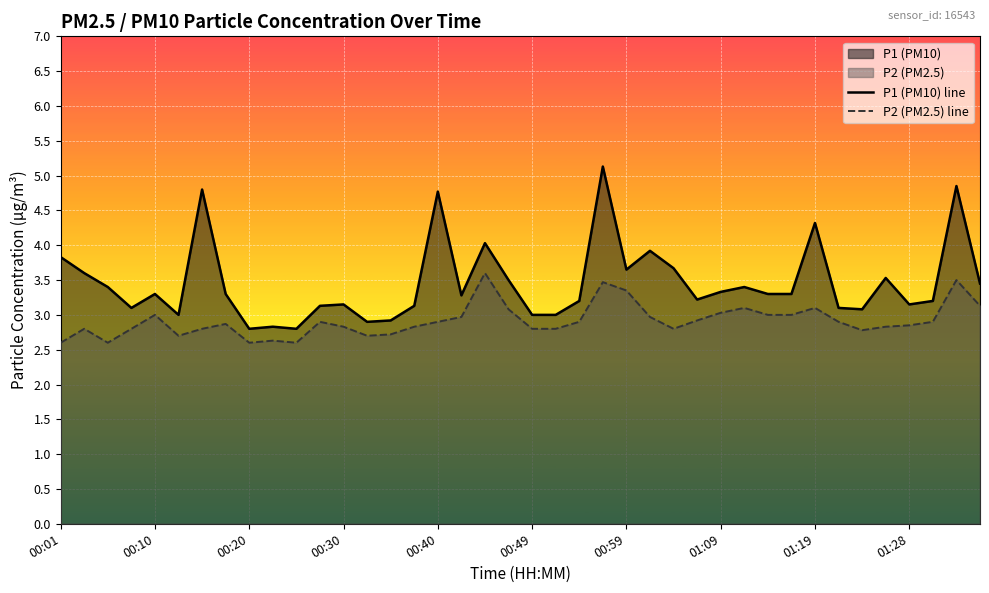

Which series has the largest range (max minus min)?

P1 (PM10) line